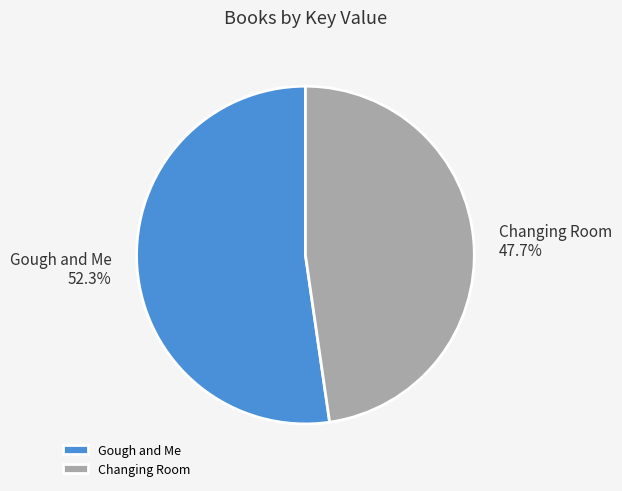

Does Changing Room account for over 50% of the chart?

No